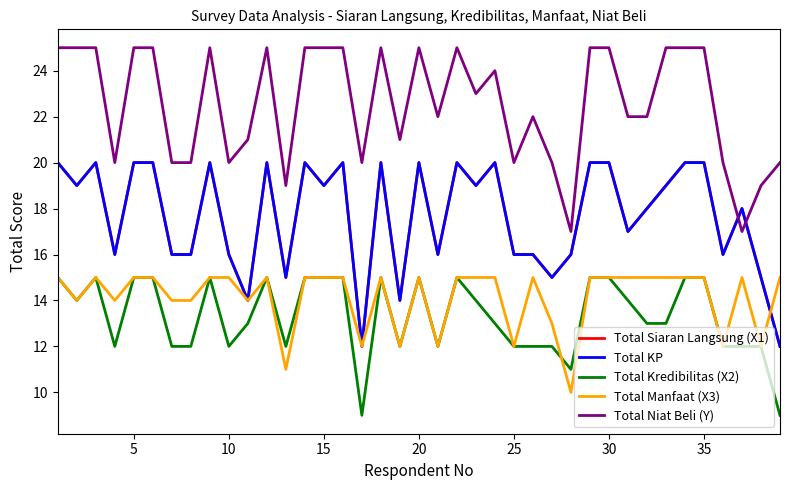

Does the chart display data point markers on the line(s)?

No